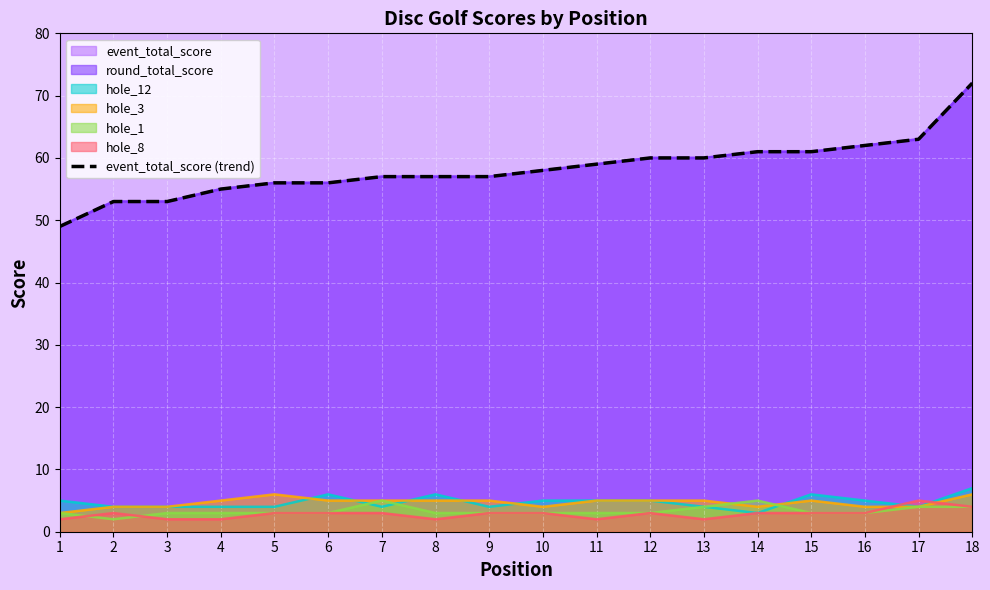

Which label corresponds to the largest value in the chart?

18